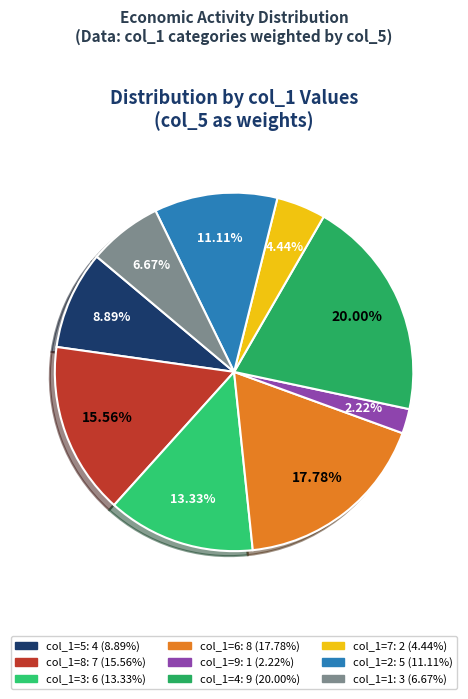

Count the number of slices in the pie.

9